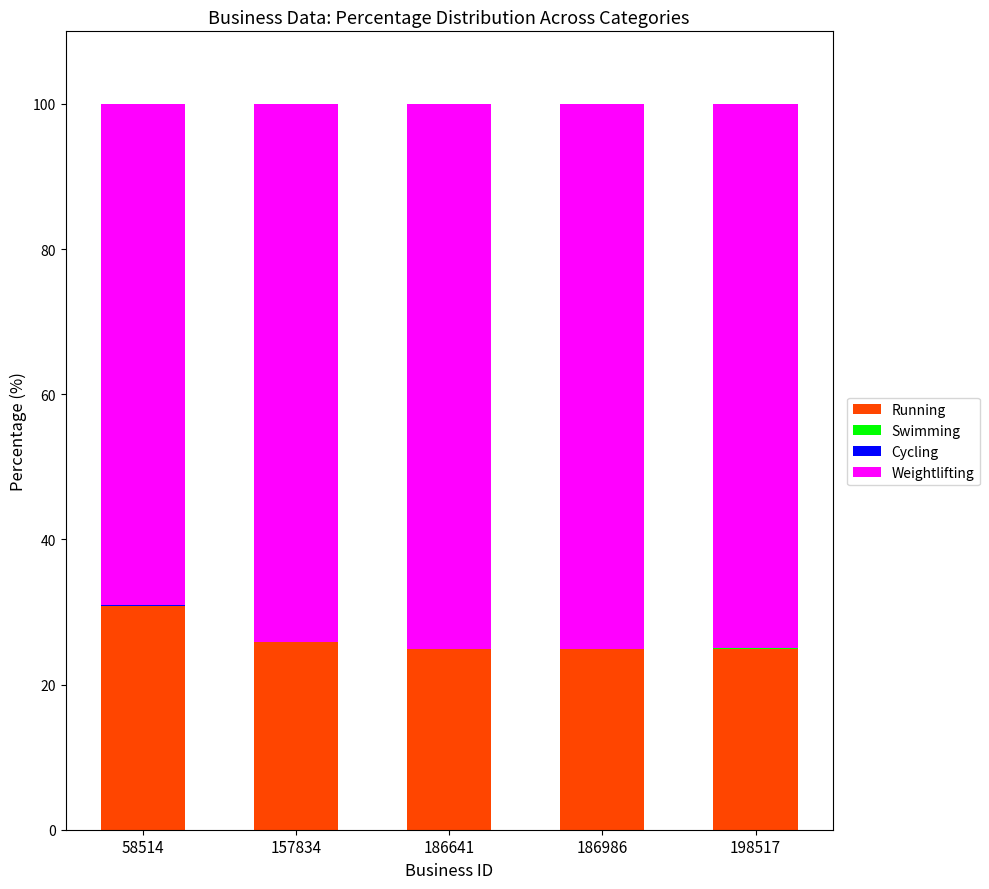

Which category has the highest value in the Running series?

58514